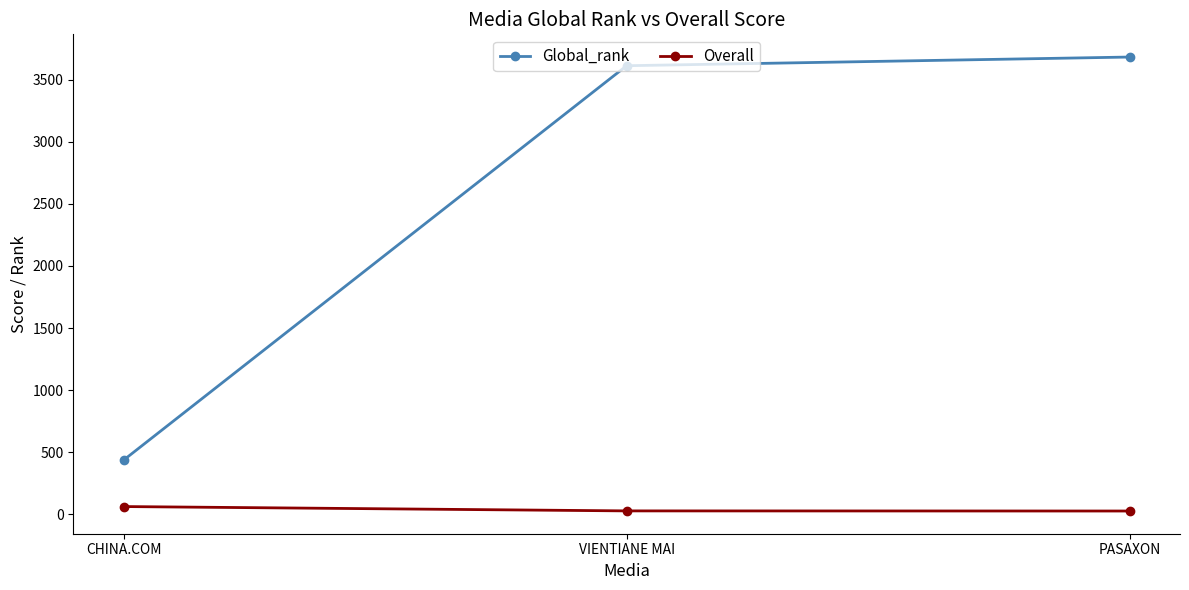

Is the value of Global_rank at PASAXON greater than the value of Overall at VIENTIANE MAI?

Yes